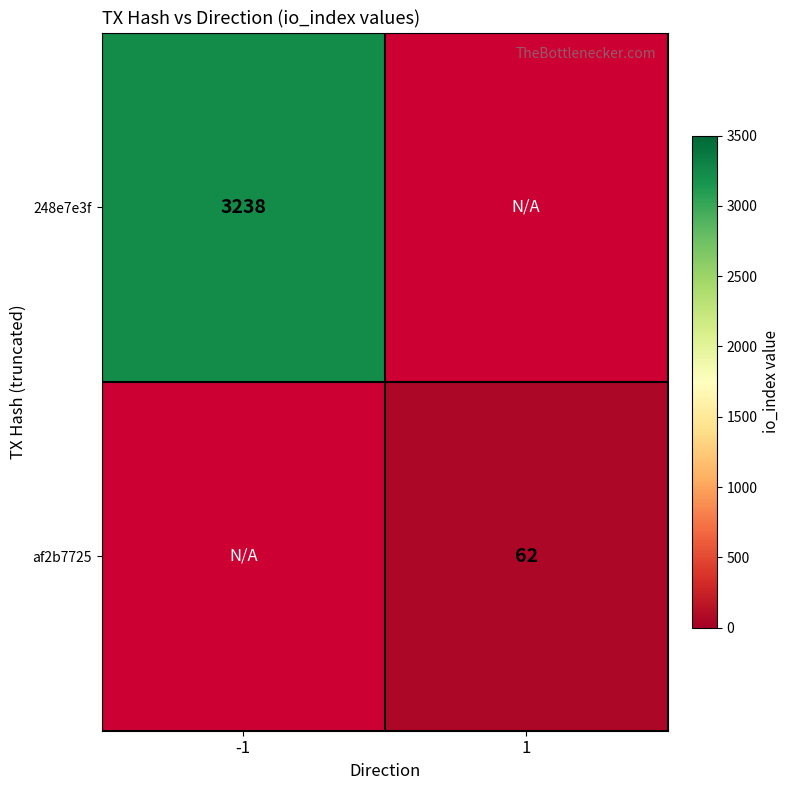

What is the maximum value shown in the chart?

3238.0